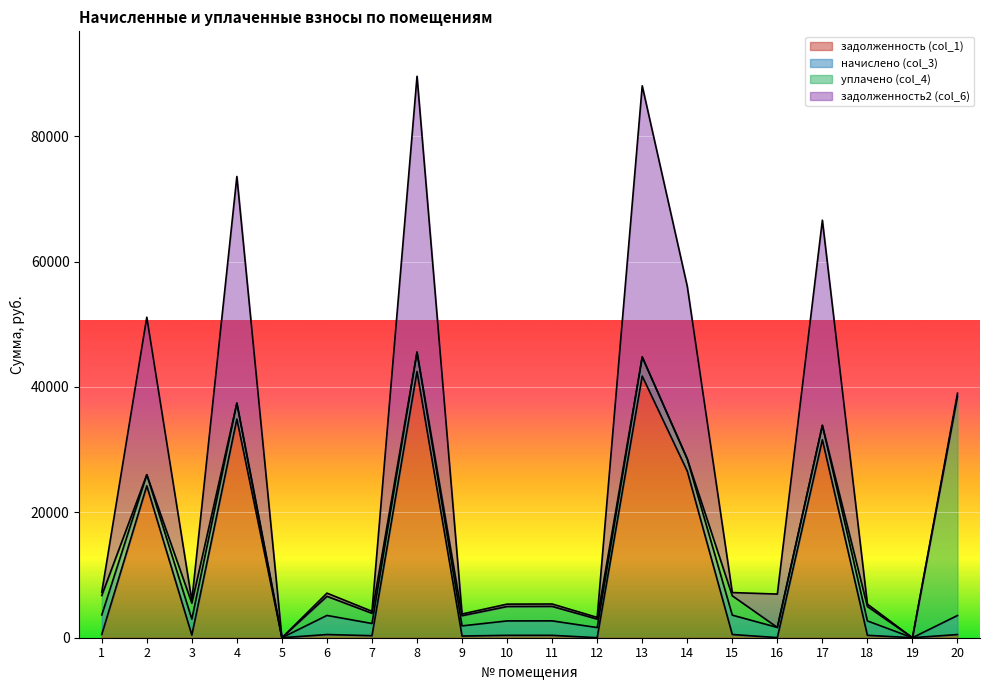

Rank the categories by задолженность2 (col_6) value from lowest to highest.

5, 19, 12, 16, 9, 7, 10, 18, 11, 3, 20, 6, 15, 1, 2, 14, 17, 4, 13, 8